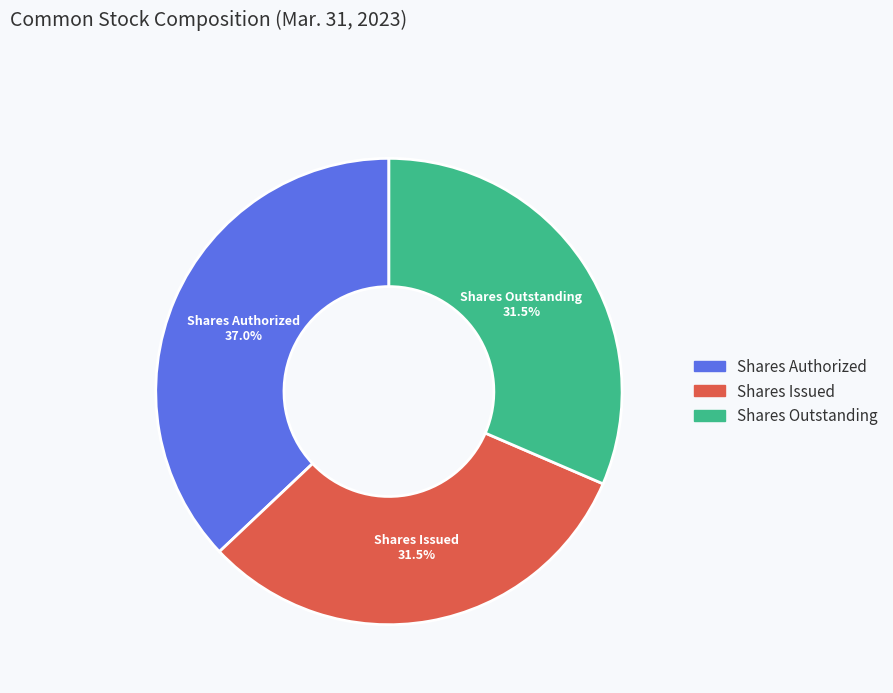

Is there any slice that represents more than half of the pie?

No